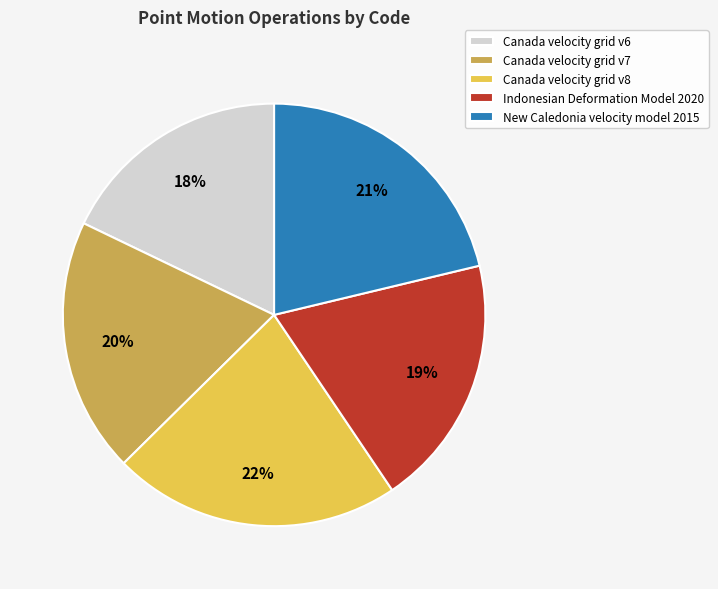

To the nearest percent, what is the average slice percentage?

20%